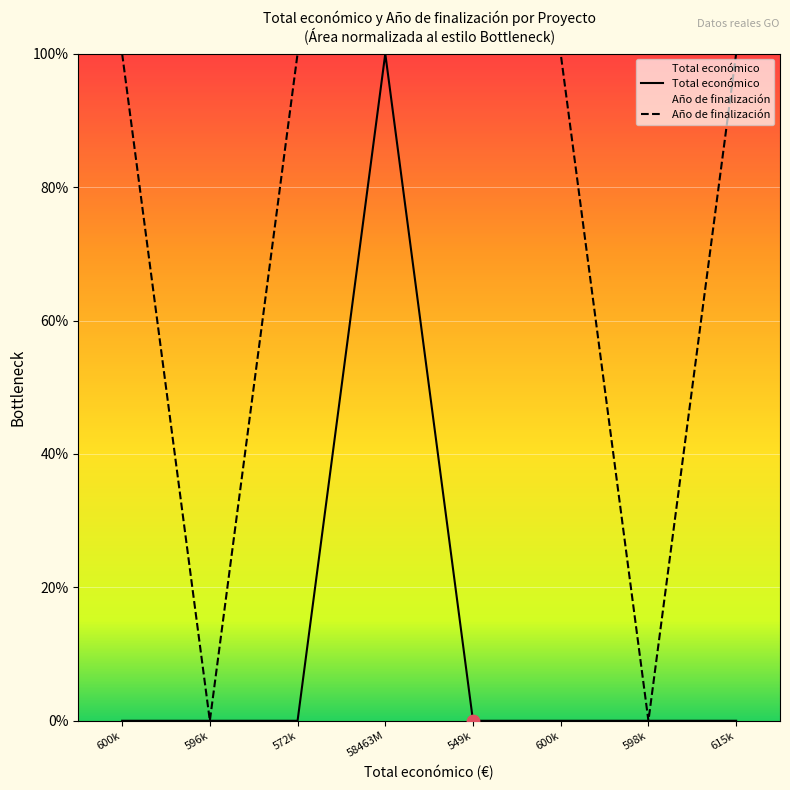

Which series has the largest Y range (max minus min)?

Total económico